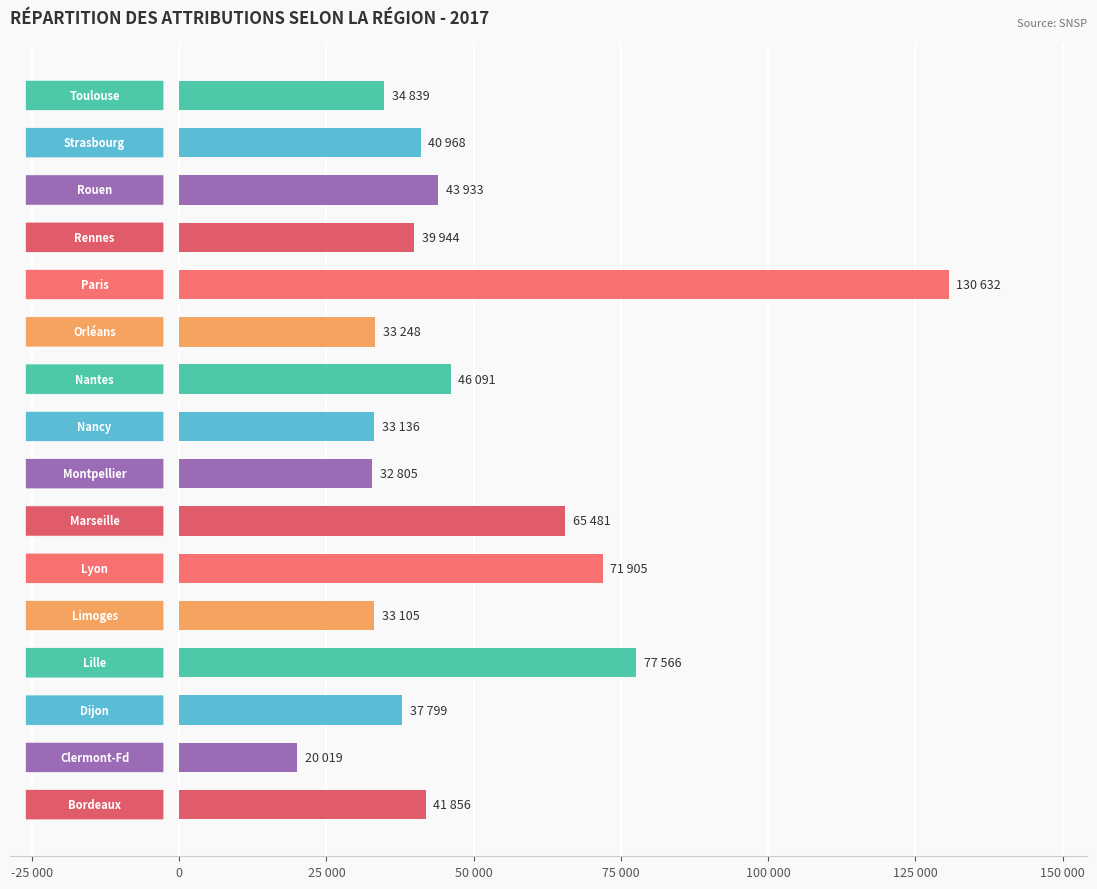

Does the chart contain any negative values?

No